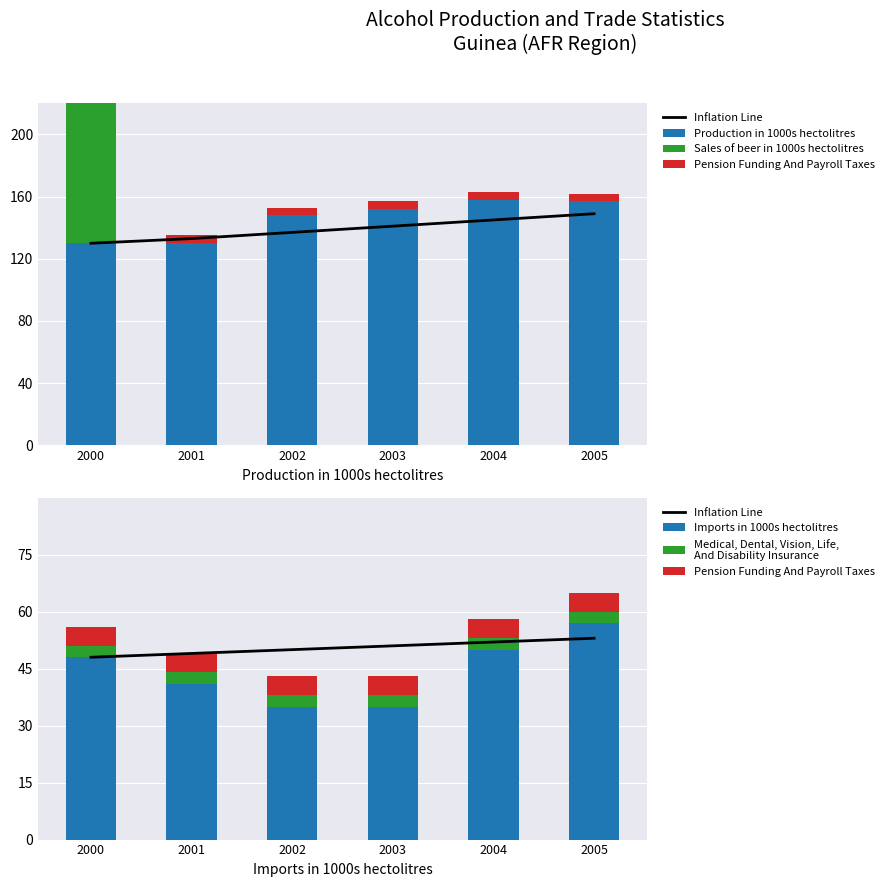

The value of Medical, Dental, Vision, Life,
And Disability Insurance at 2004 is 3. True or false?

True